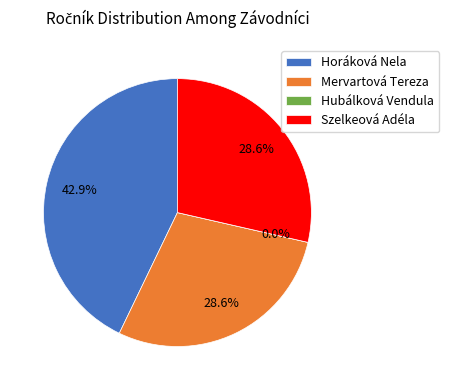

Rank the categories by value from lowest to highest.

Hubálková Vendula, Mervartová Tereza, Szelkeová Adéla, Horáková Nela